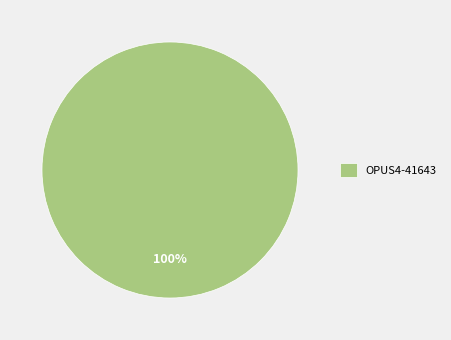

What percentage is the OPUS4-41643 slice, to the nearest percent?

100%